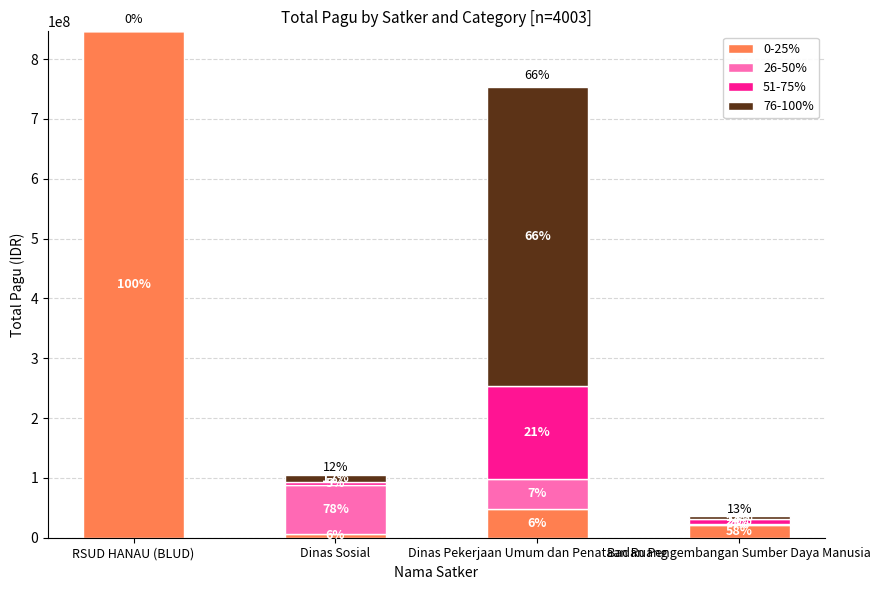

The 0-25% series shows 8351554 at Dinas Sosial. True or false?

False